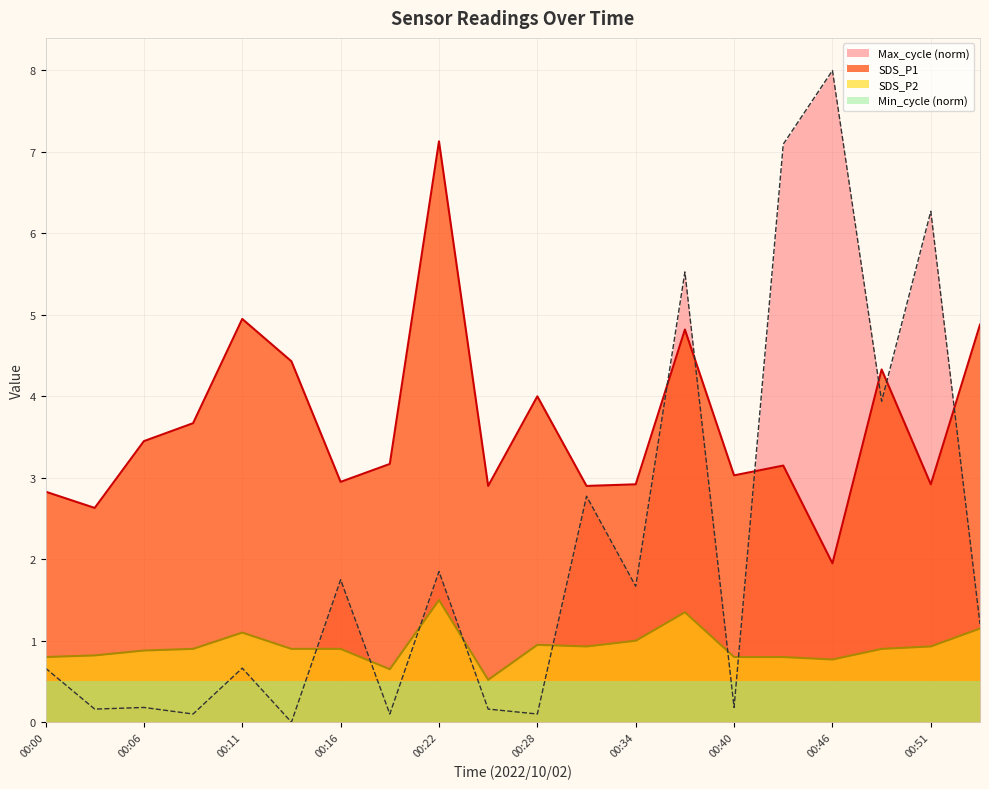

What is the value of the SDS_P1 point at the 6th from the left?

4.4